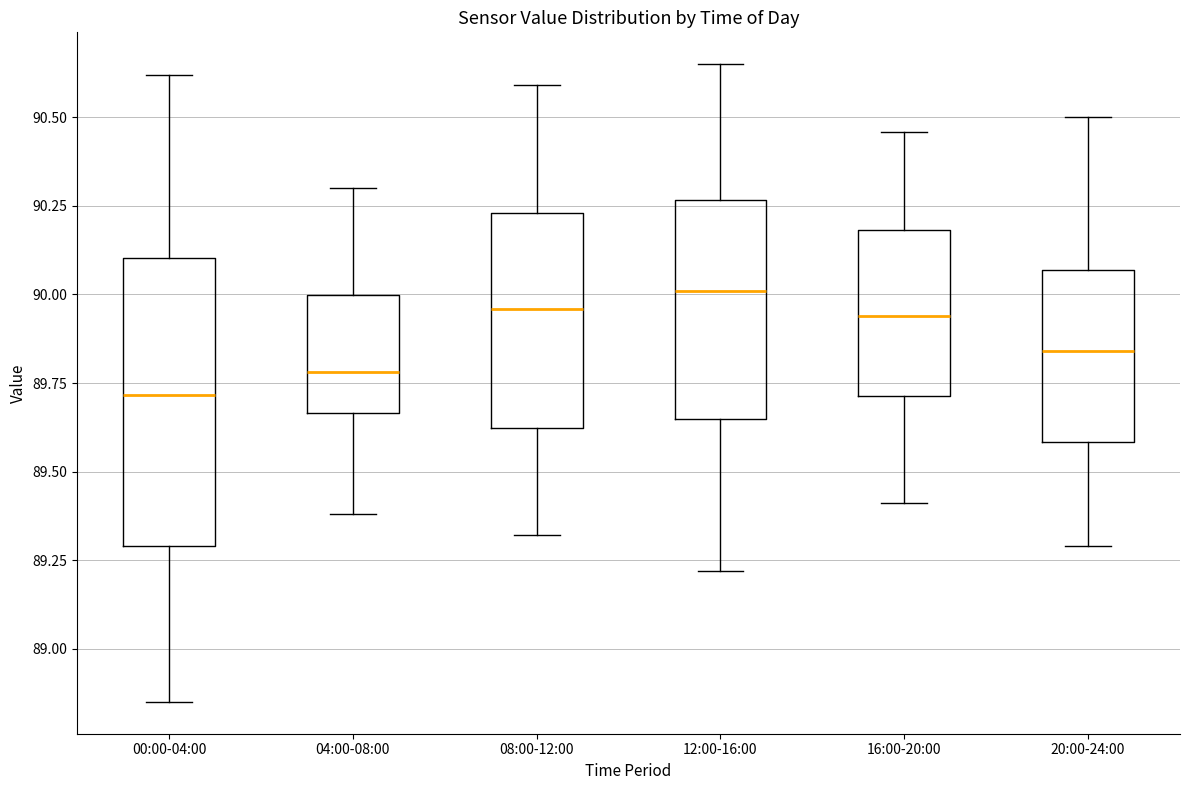

Comparing the boxes themselves (not the whiskers), which one is the tallest?

00:00-04:00